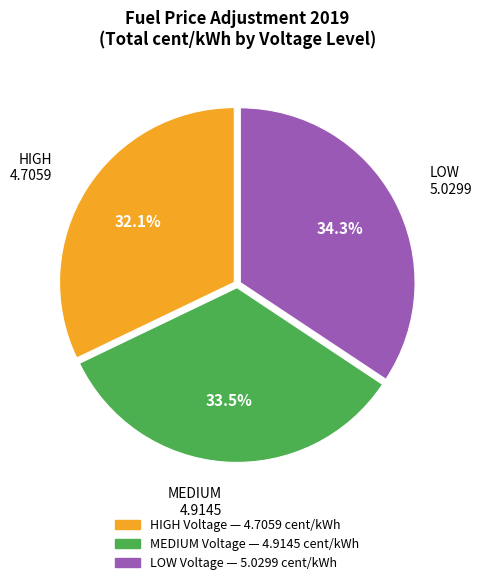

Approximately how many times larger is the value at HIGH compared to MEDIUM?

1.0